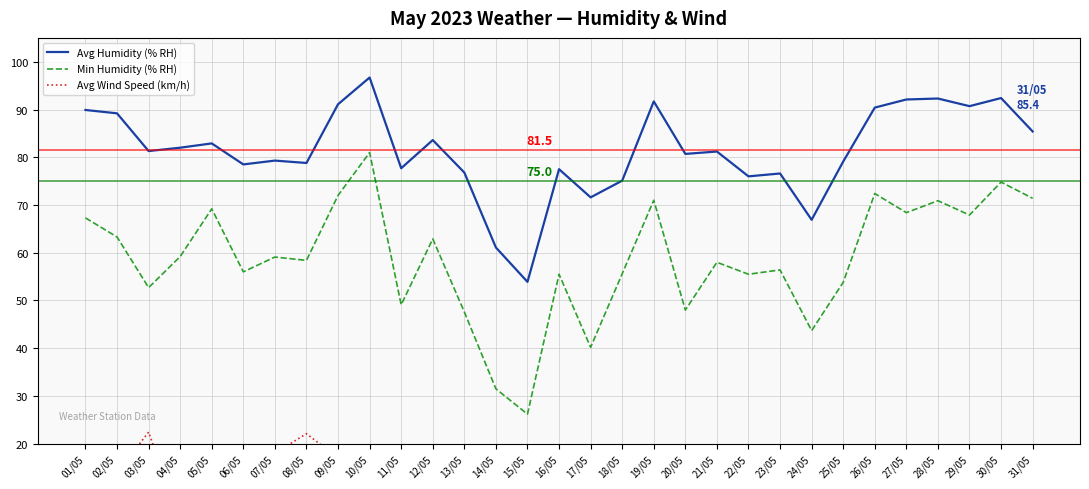

Is the value of Avg Wind Speed (km/h) at 07/05 greater than the value of Avg Humidity (% RH) at 12/05?

No